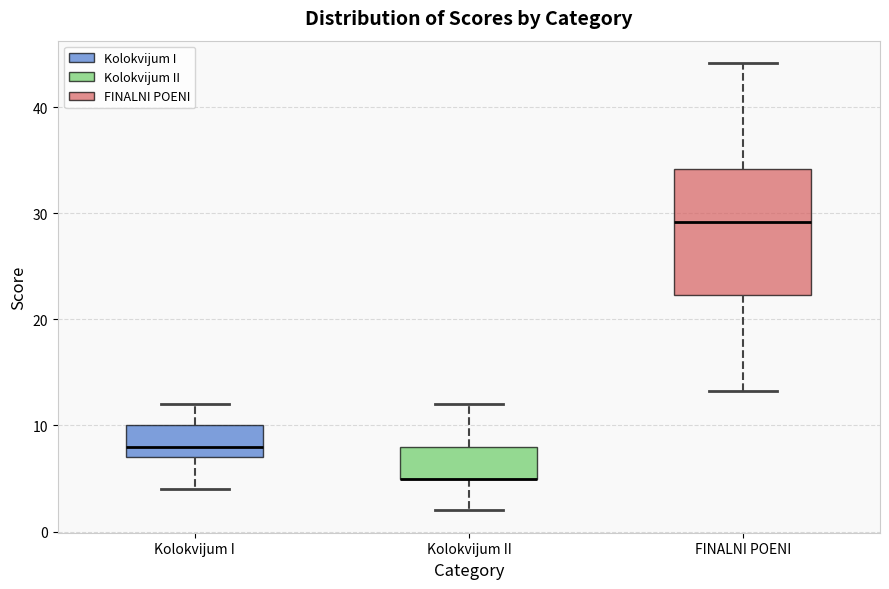

Reading left to right, read every box against the y-axis: the position of its median line, the range the box covers, and the ends of its whiskers. The values are not printed on the chart, so give them approximately, as read against the axis.

Kolokvijum I: median 8, box 7 to 10, whiskers 4 to 12
Kolokvijum II: median 5 (drawn on the box's lower edge), box 5 to 8, whiskers 2 to 12
FINALNI POENI: median 29, box 22 to 34, whiskers 13 to 44